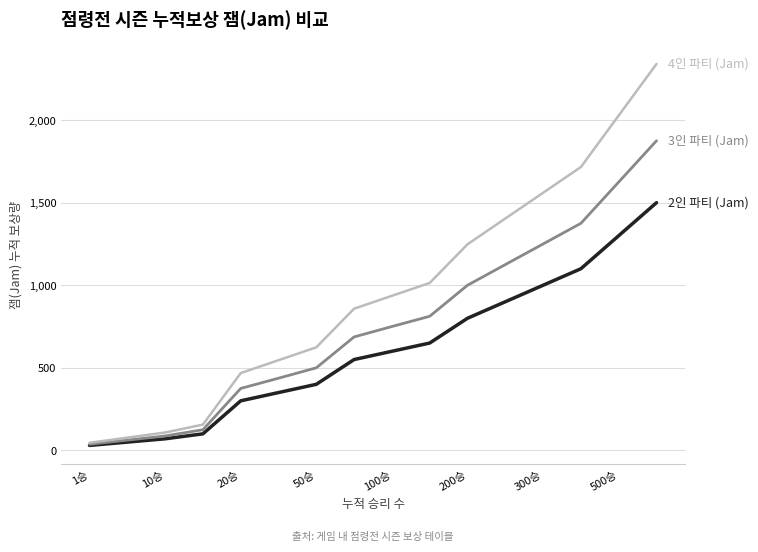

What is the greatest value displayed?

2340